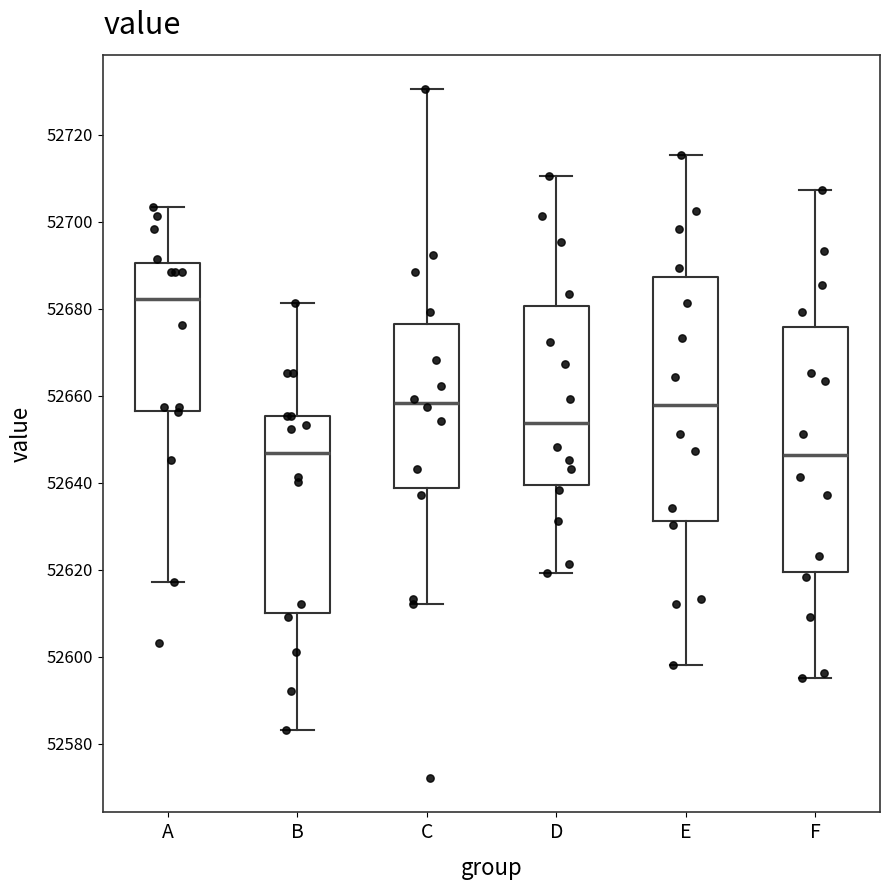

Reading left to right, transcribe this box plot: for each box, give where its median line is, the range the box spans, and where its two whiskers end, as read against the y-axis. The values are not printed on the chart, so give them approximately, as read against the axis.

A: median 52682, box 52656 to 52690, whiskers 52618 to 52704
B: median 52646, box 52610 to 52656, whiskers 52584 to 52682
C: median 52658, box 52638 to 52676, whiskers 52612 to 52730
D: median 52654, box 52640 to 52680, whiskers 52620 to 52710
E: median 52658, box 52632 to 52688, whiskers 52598 to 52716
F: median 52646, box 52620 to 52676, whiskers 52596 to 52708